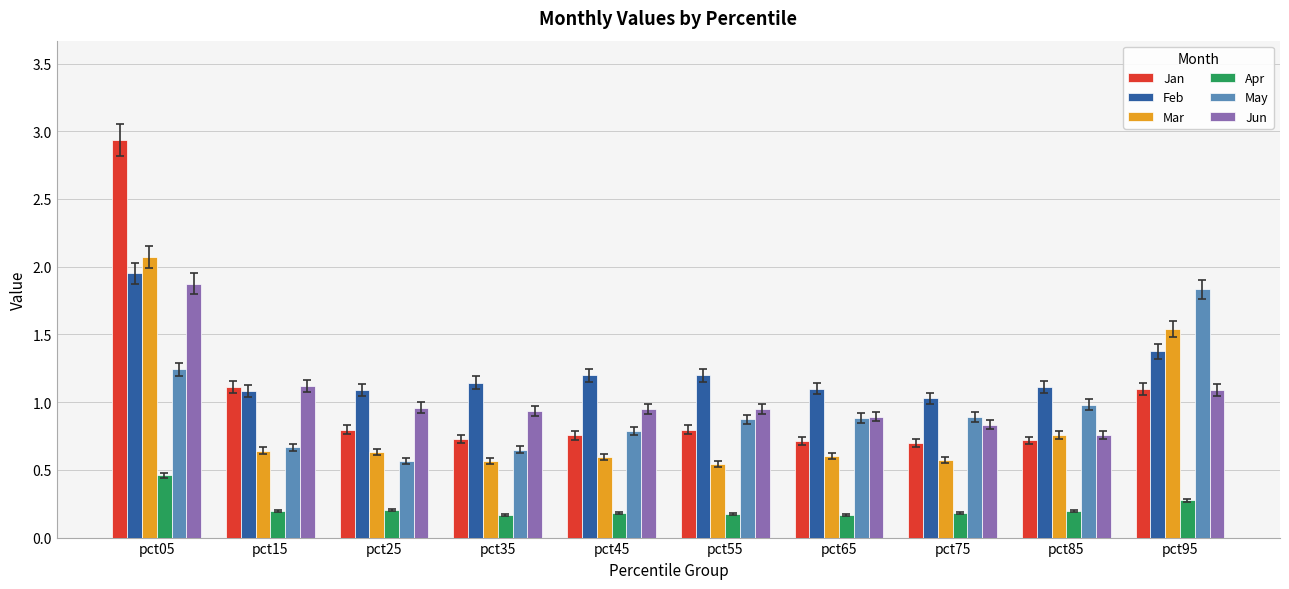

How many groups of bars are there?

10